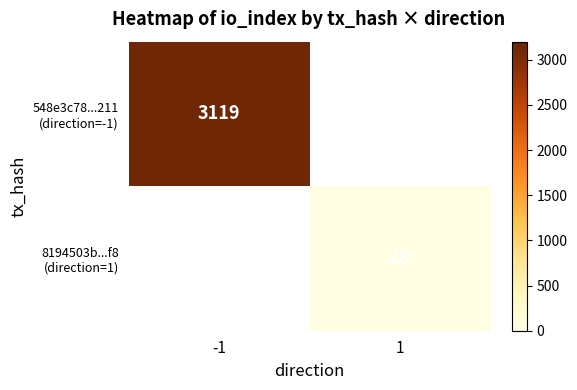

What value does the 8194503b...f8 (direction=1) series have at 1?

28.0